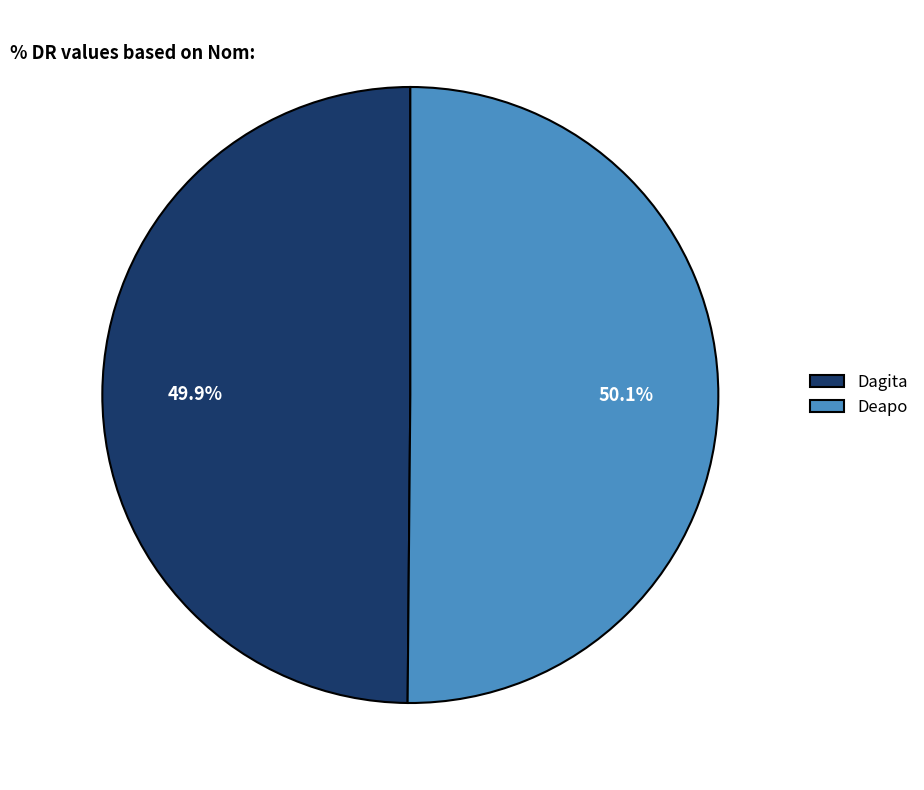

How many segments does this pie chart have?

2